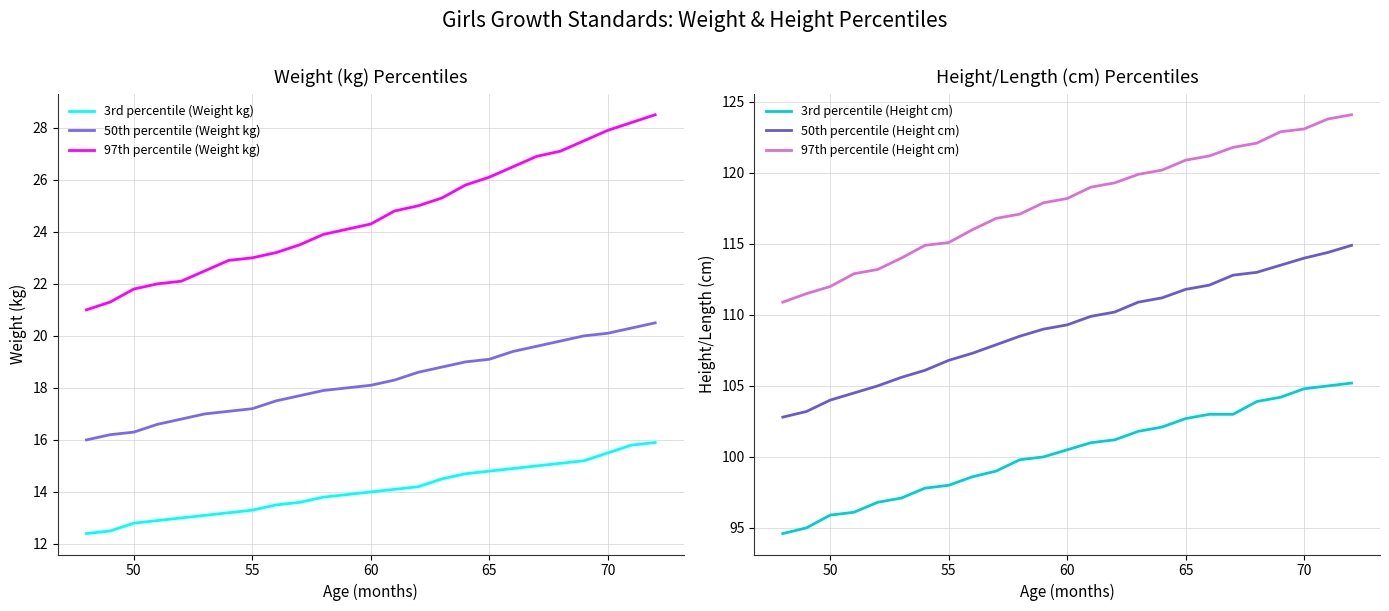

What is the value of the 97th percentile (Weight kg) point at the 13th from the left?

24.3